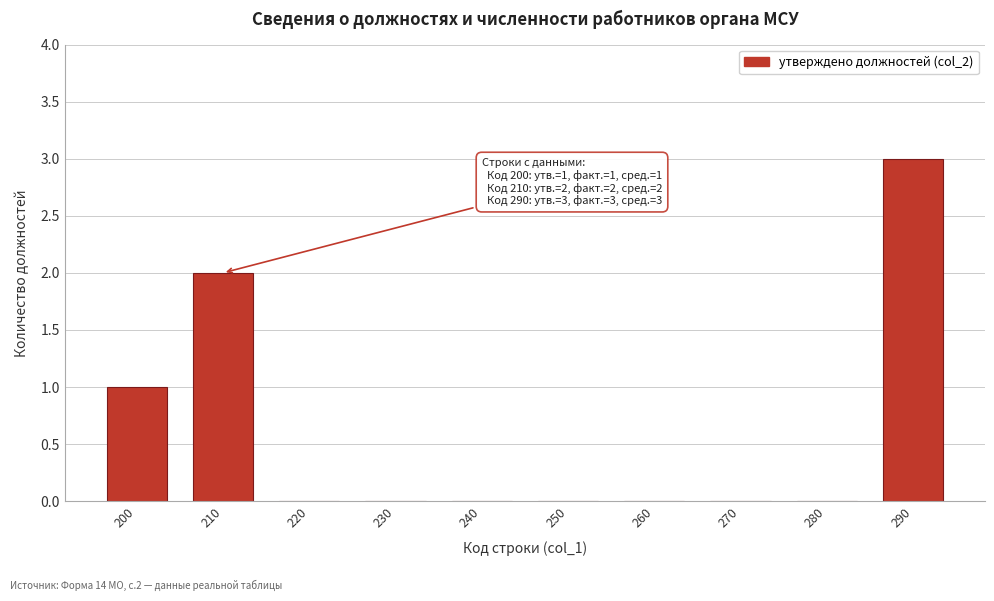

Reading left to right, list all the values displayed in this chart.

200=1	210=2	220=0	230=0	240=0	250=0	260=0	270=0	280=0	290=3